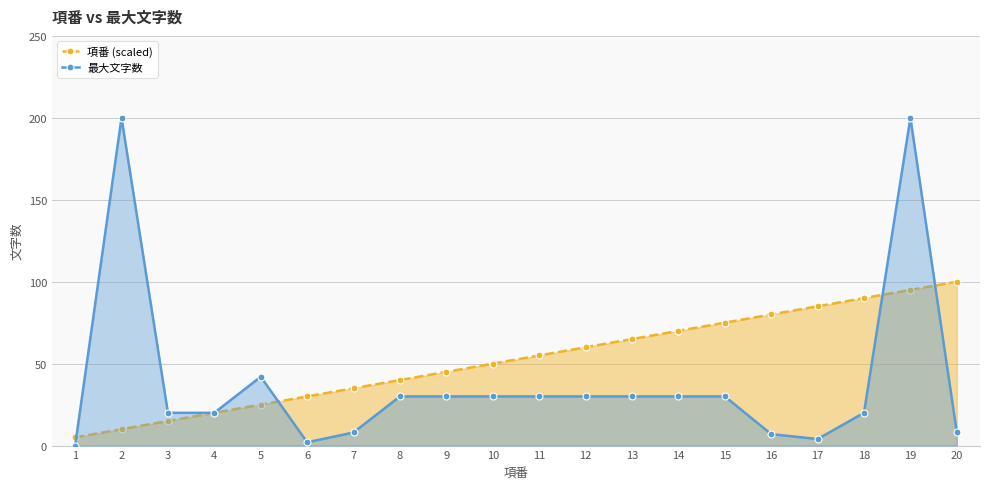

What is the spread (max minus min) of values at 14?

40